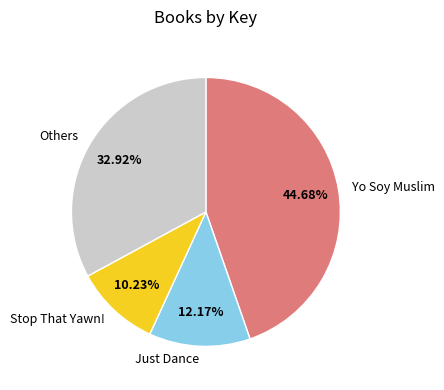

Which has a higher value, Stop That Yawn! or Others?

Others